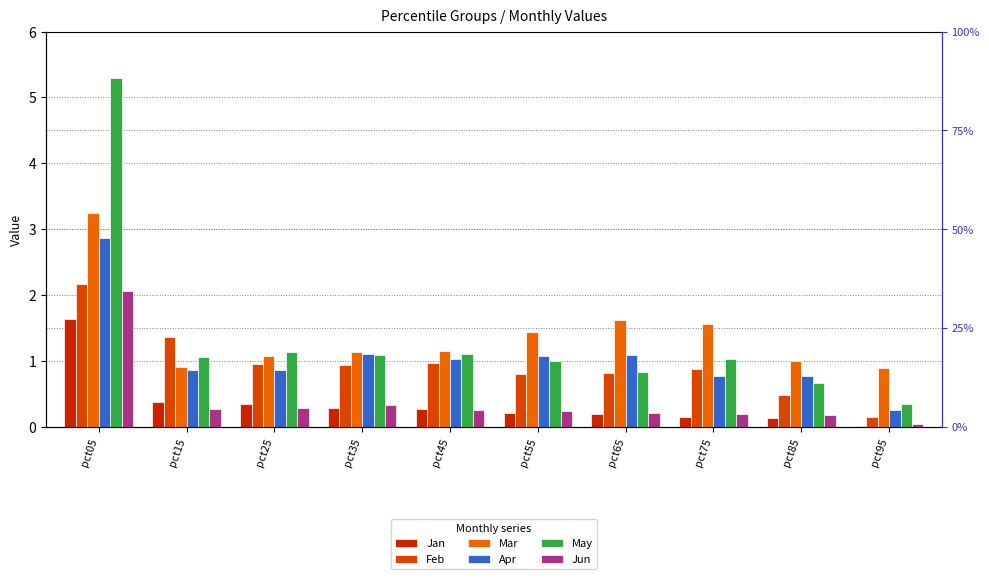

Rank the series by their maximum value, from highest to lowest.

May, Mar, Apr, Feb, Jun, Jan